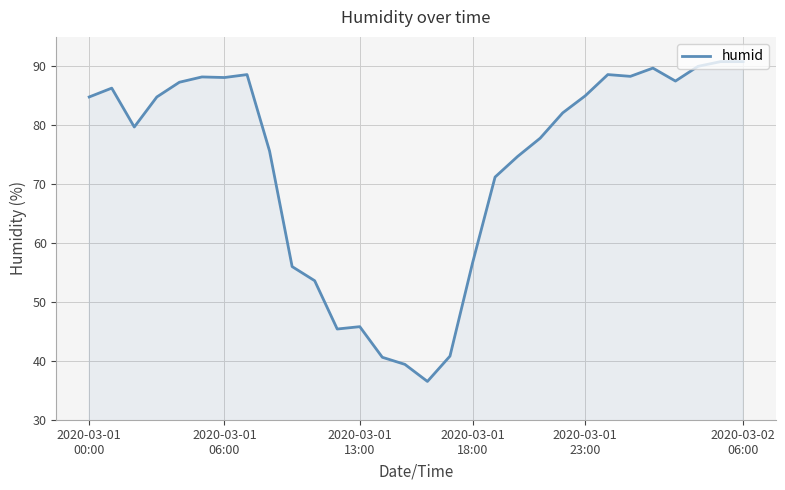

What is the greatest value displayed?

90.8